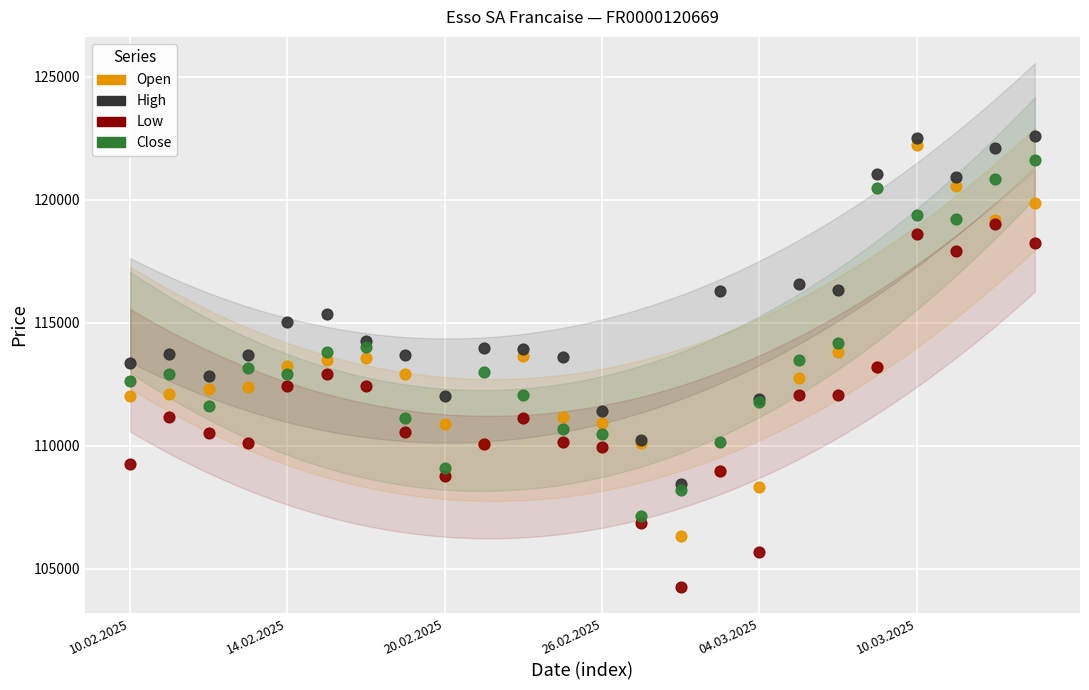

What are all the series names shown in the legend?

Open, High, Low, Close